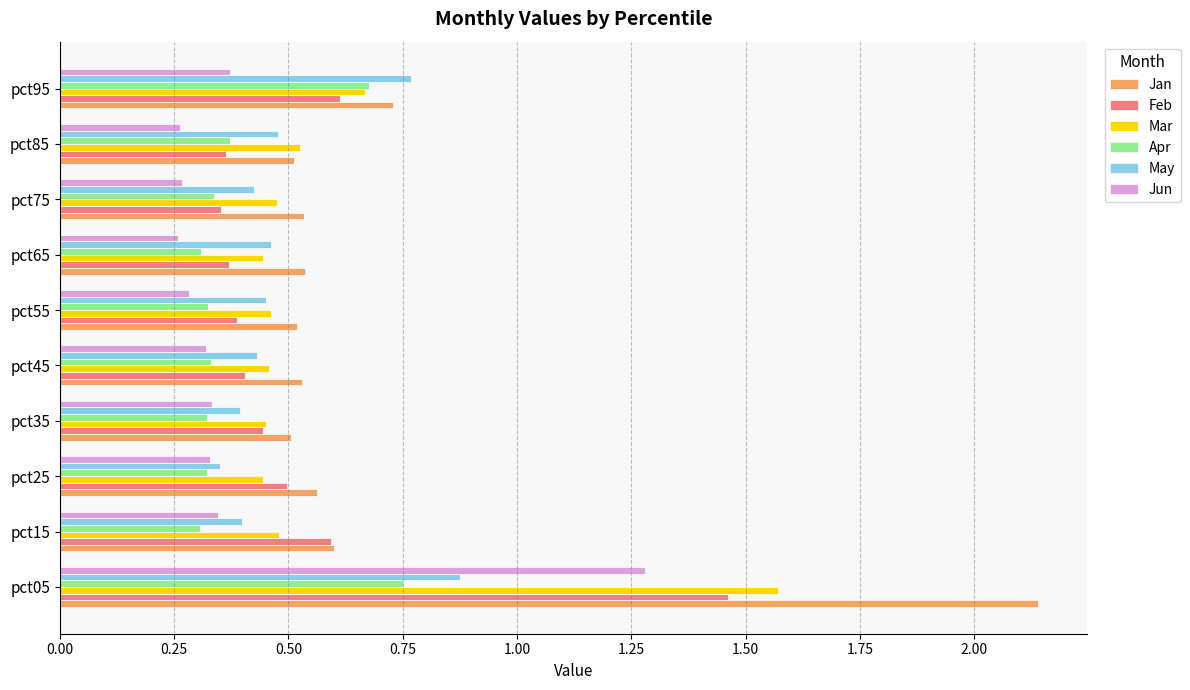

What are all the series names shown in the legend?

Jan, Feb, Mar, Apr, May, Jun